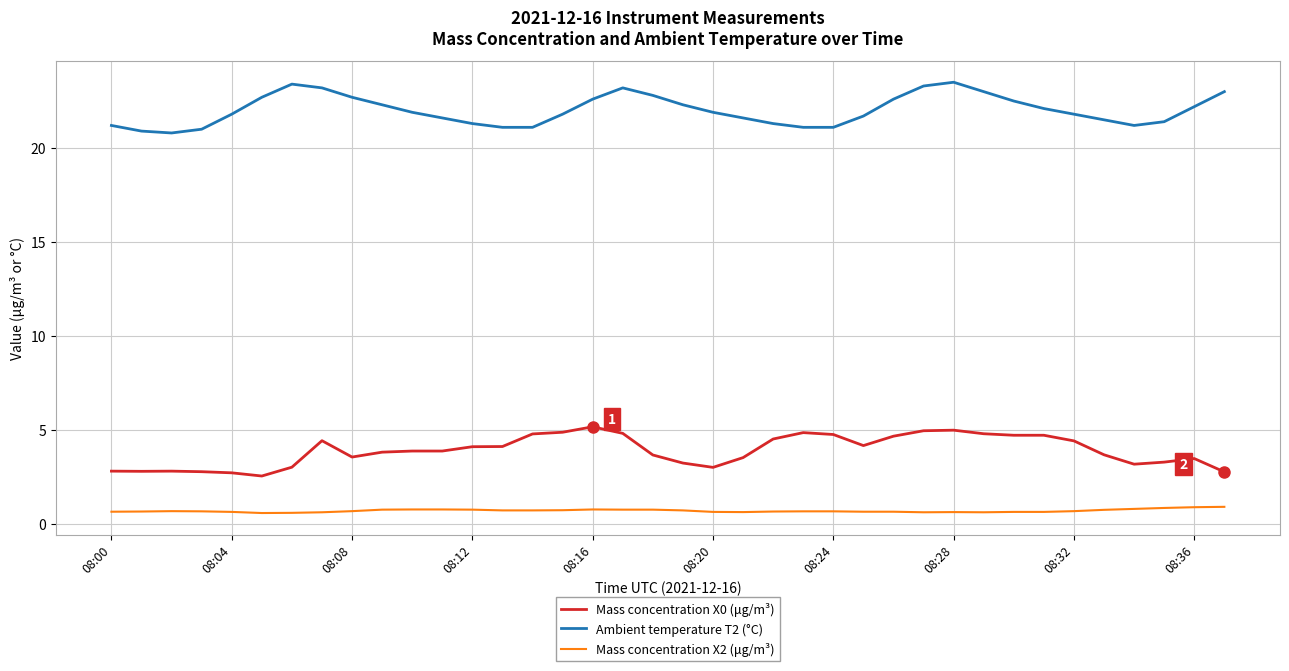

True or false: Ambient temperature T2 (°C) and Mass concentration X2 (μg/m³) intersect in this chart.

False